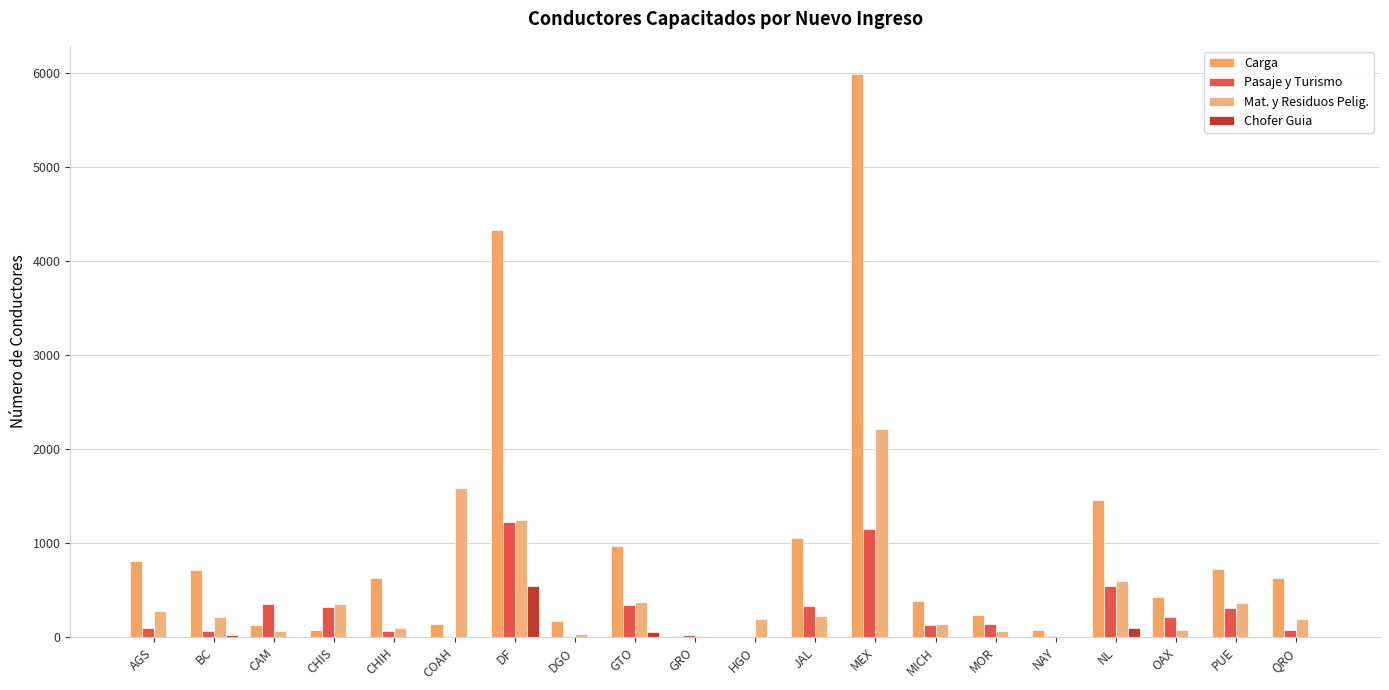

The Mat. y Residuos Pelig. series shows 91 at CHIH. True or false?

True